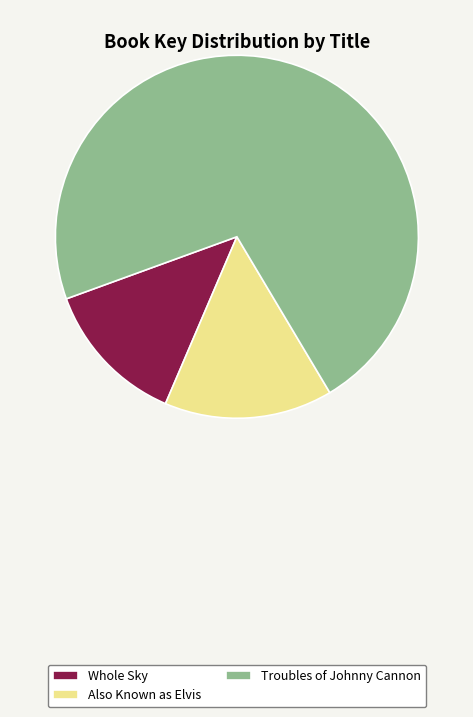

Is it true that Troubles of Johnny Cannon is 72% of the pie?

True